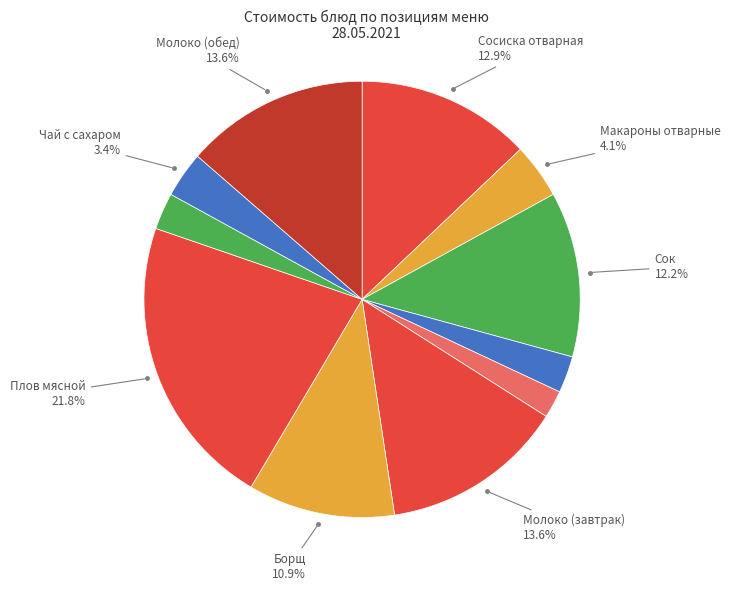

How many segments does this pie chart have?

11